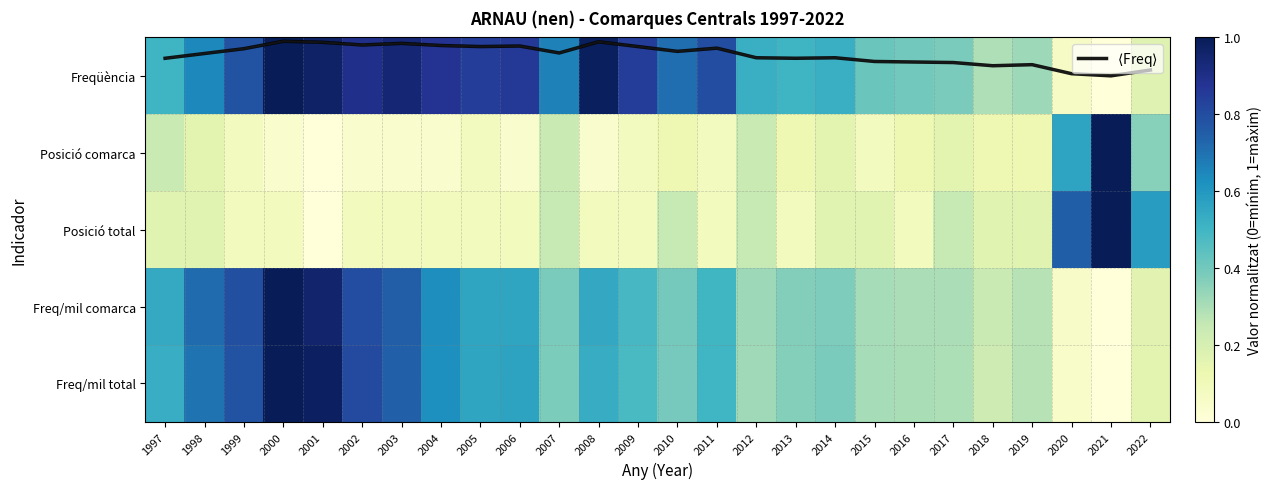

Is it true that Posició total equals 0.2 at 2007?

True